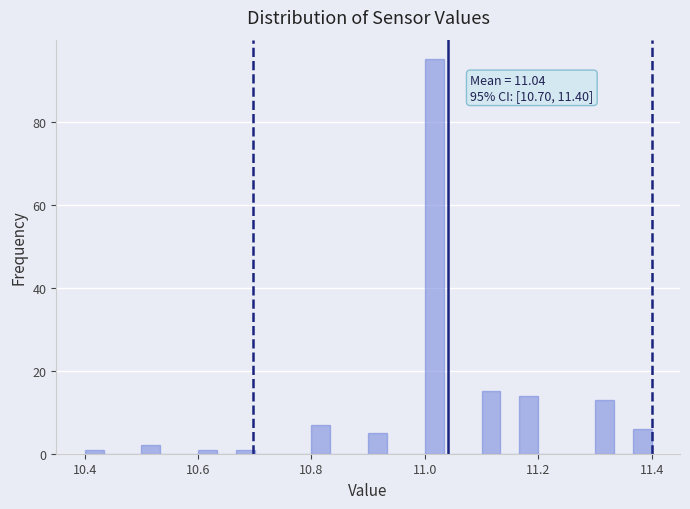

Read against the x-axis, roughly where is the centre of the tallest bar?

11.02